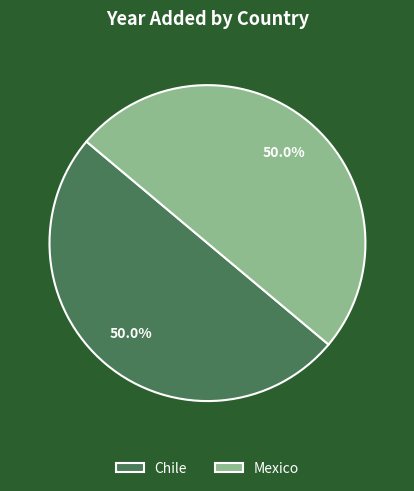

Is the sum of Chile and Mexico greater than half?

Yes